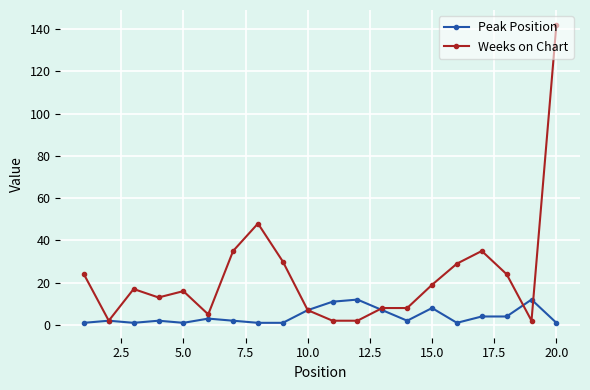

What are all the series names shown in the legend?

Peak Position, Weeks on Chart